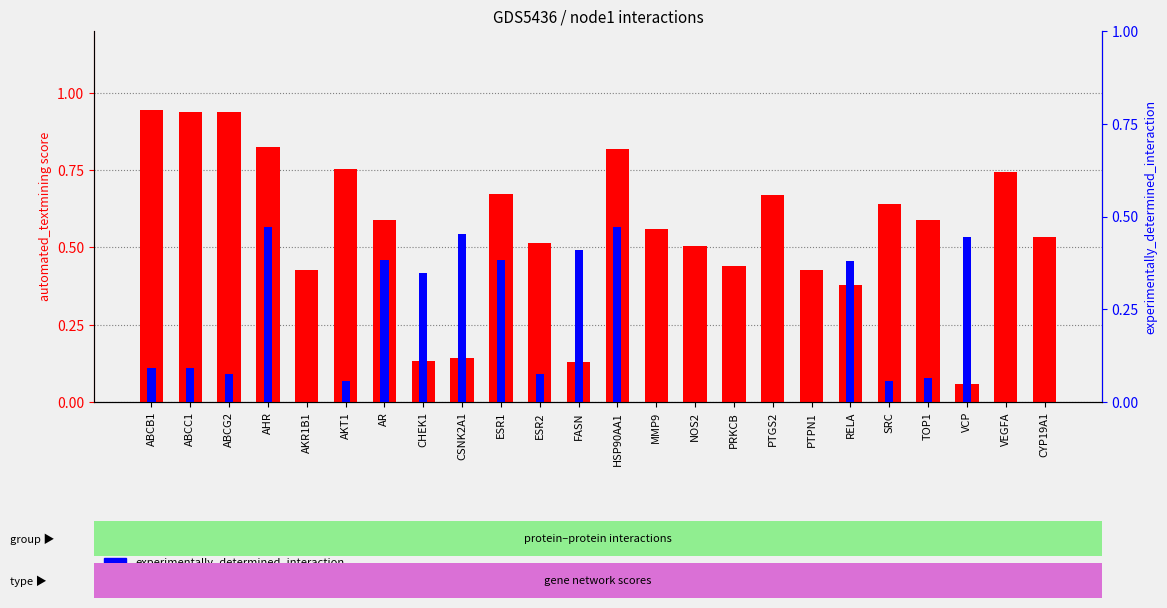

Which category has the highest value across all series?

ABCB1